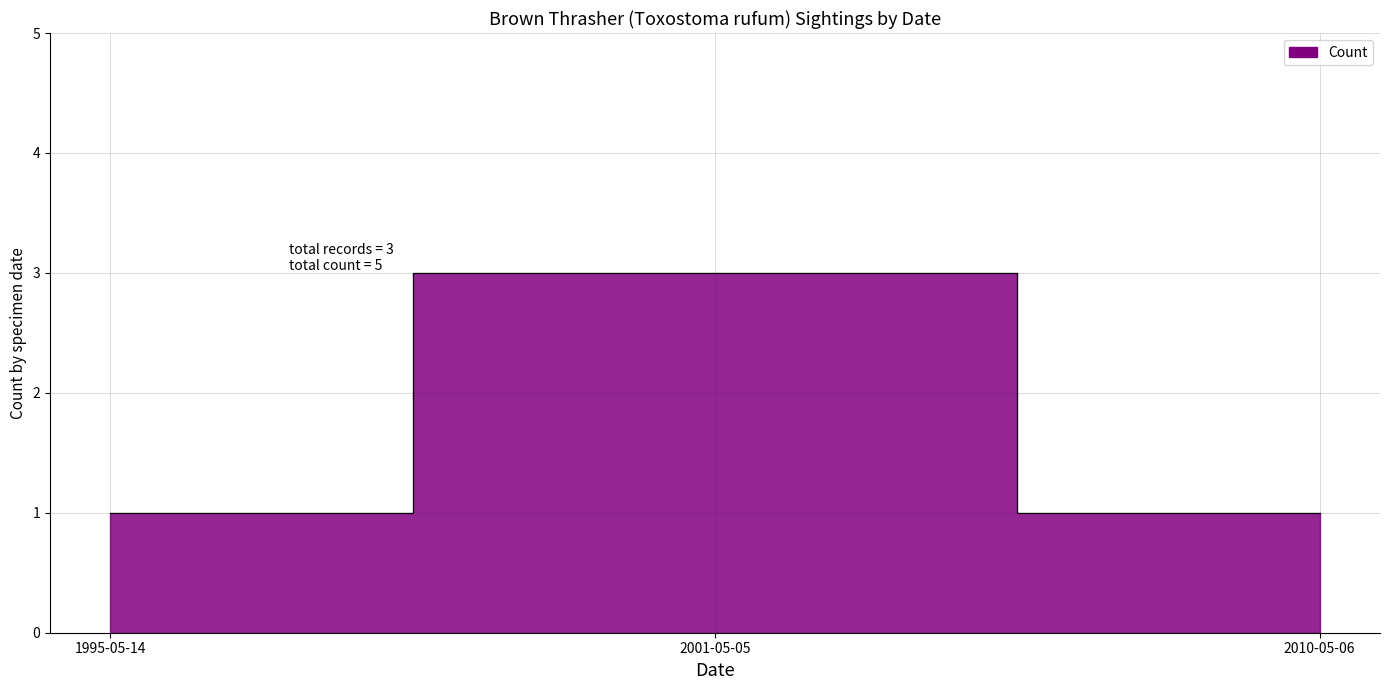

Between 2001-05-05 and 1995-05-14, which is larger?

2001-05-05